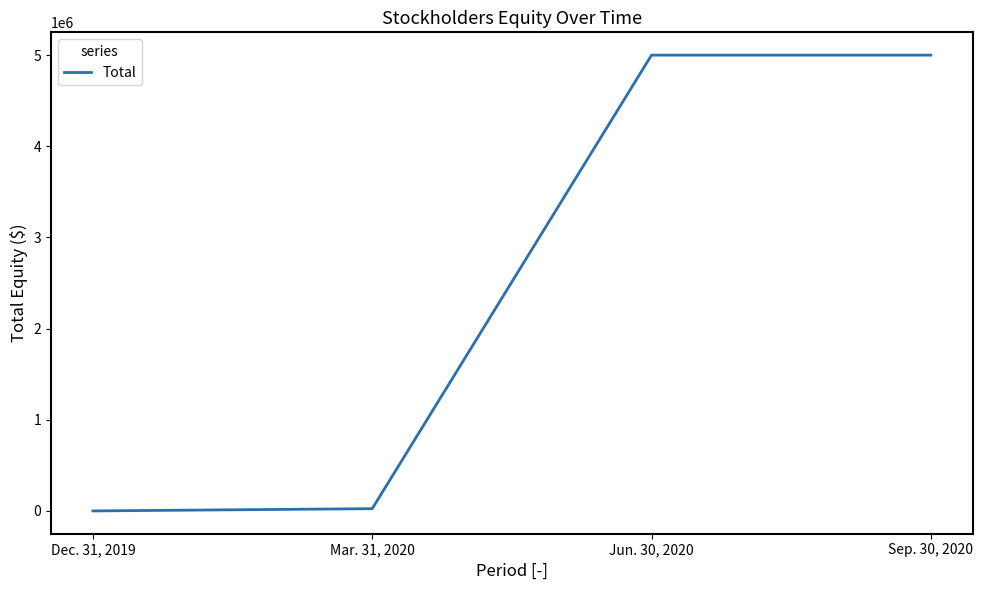

Rank the categories by value from lowest to highest.

Dec. 31, 2019, Mar. 31, 2020, Jun. 30, 2020, Sep. 30, 2020